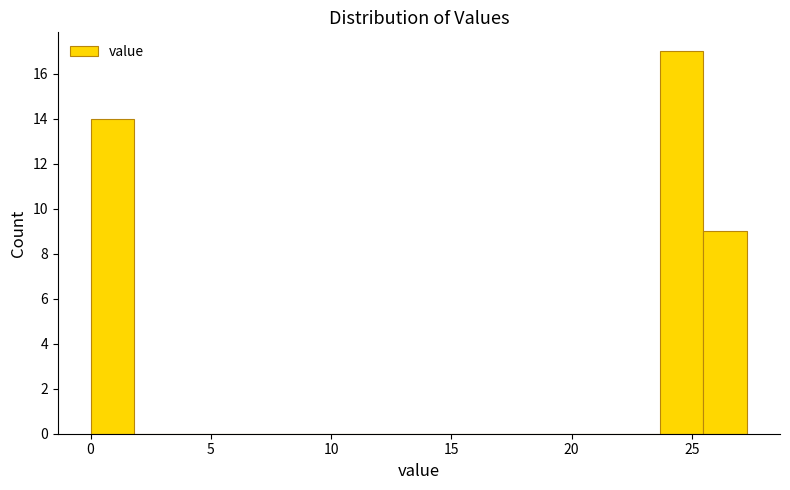

Read against the x-axis, roughly where is the centre of the tallest bar?

24.5